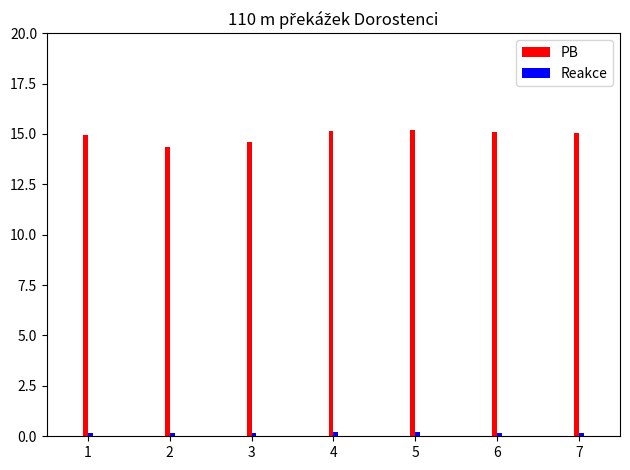

What is the sum of all PB values?

104.4